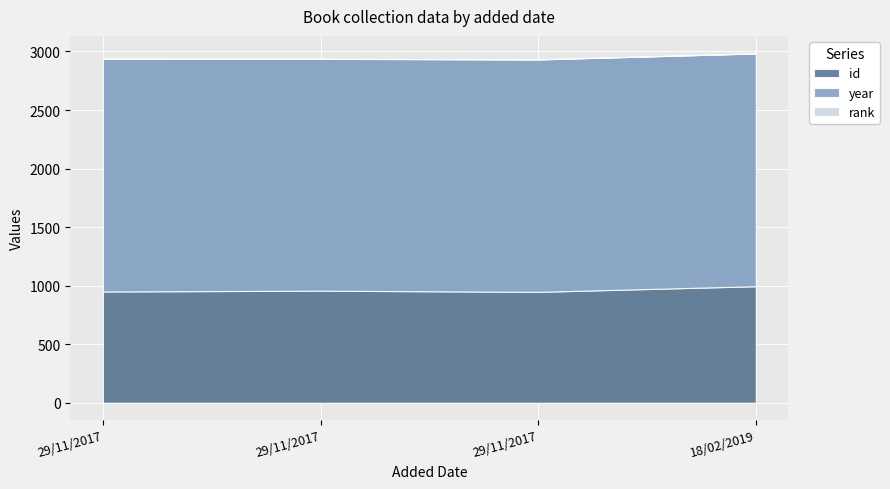

Reading left to right, transcribe all the data shown in this chart.

id: 950	957	947	995
year: 1989	1980	1985	1988
rank: 1	1	1	1